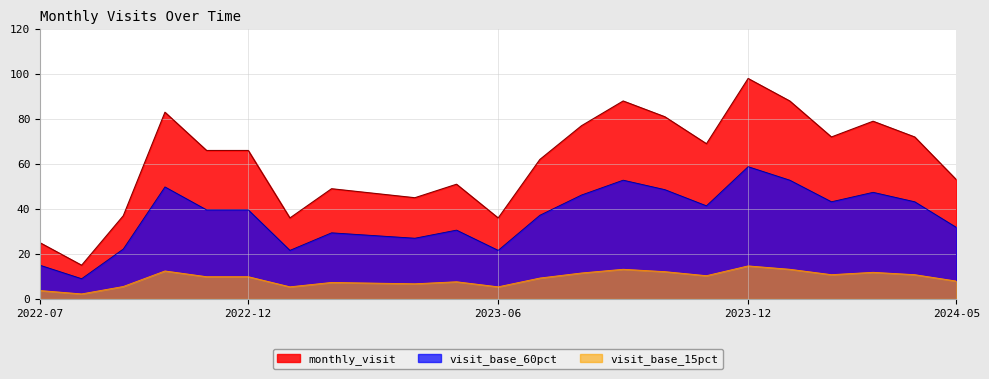

Rank the categories by value from lowest to highest.

2022-08, 2022-07, 2023-01, 2023-06, 2022-09, 2023-04, 2023-03, 2023-02, 2023-05, 2024-05, 2023-07, 2022-11, 2022-12, 2023-11, 2024-02, 2024-04, 2023-08, 2024-03, 2023-10, 2022-10, 2023-09, 2024-01, 2023-12